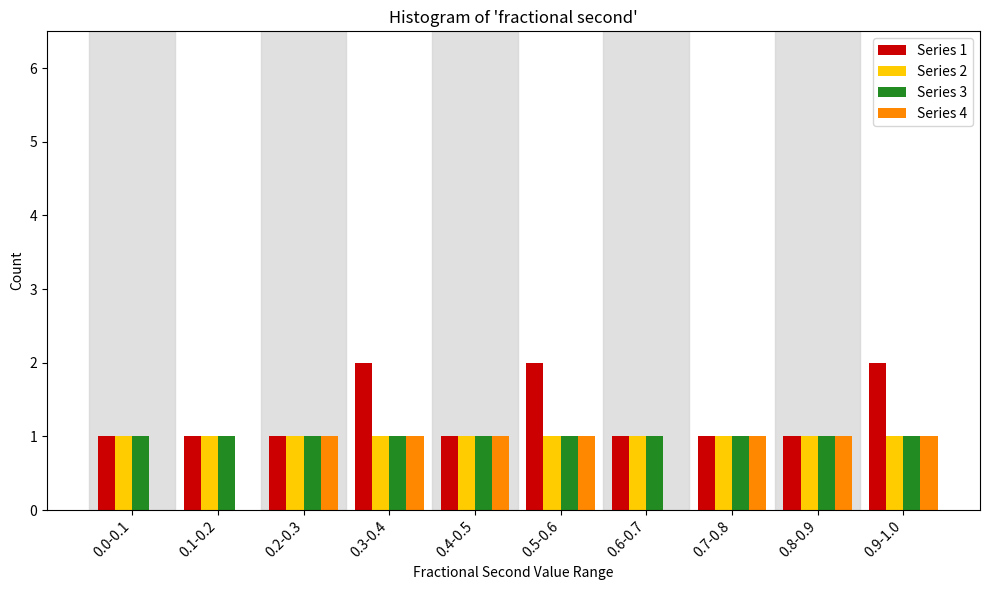

What is the sum of all Series 4 values?

7